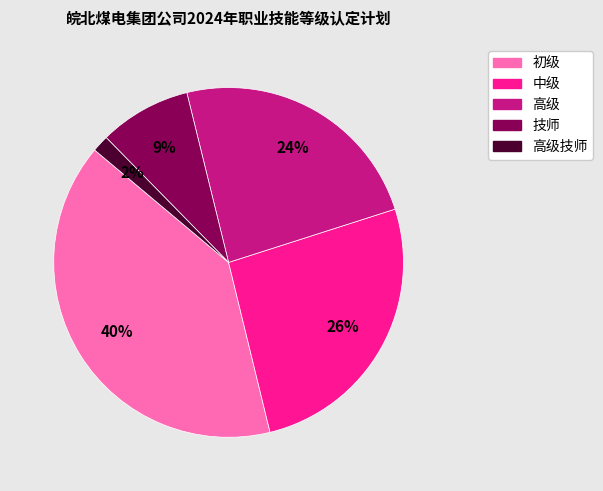

To the nearest percent, what is the average slice percentage?

20%